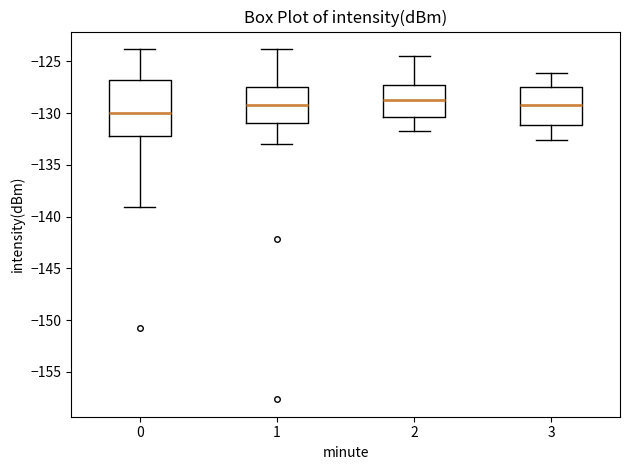

Reading left to right, transcribe this box plot: for each box, give where its median line is, the range the box spans, and where its two whiskers end, as read against the y-axis. The values are not printed on the chart, so give them approximately, as read against the axis.

0: median -130.0, box -132.0 to -127.0, whiskers -139.0 to -124.0
1: median -129.0, box -131.0 to -127.5, whiskers -133.0 to -124.0
2: median -128.5, box -130.5 to -127.5, whiskers -131.5 to -124.5
3: median -129.0, box -131.0 to -127.5, whiskers -132.5 to -126.0